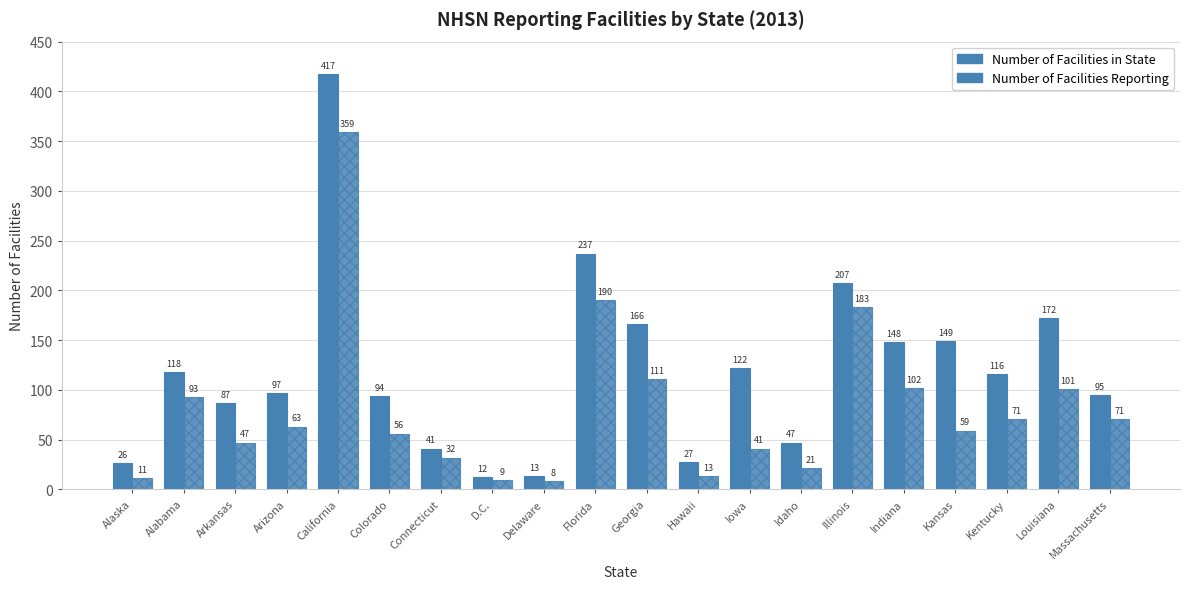

How many bars are there in each group?

2